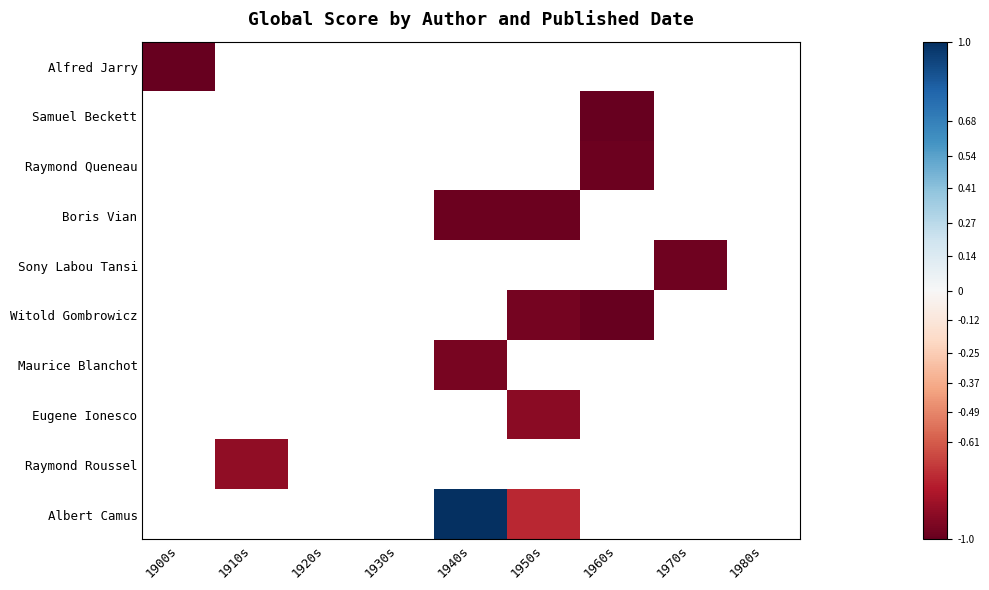

Which category has the lowest value across all series?

1960s